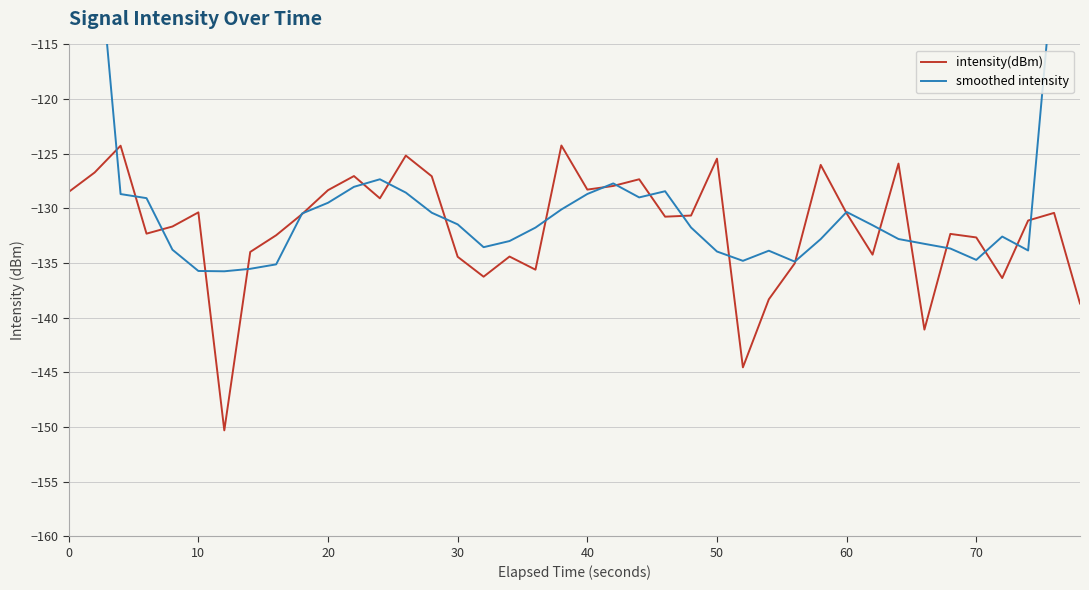

True or false: smoothed intensity and intensity(dBm) cross at least once.

True